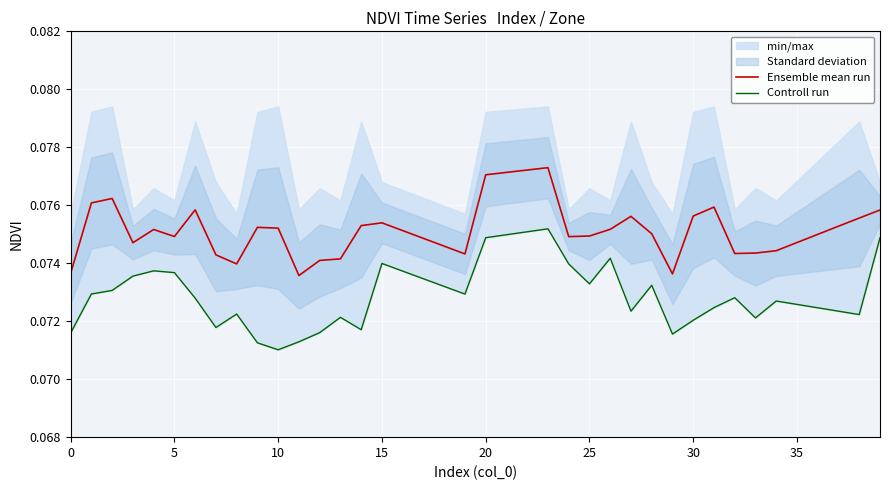

True or false: Ensemble mean run and Controll run intersect in this chart.

False